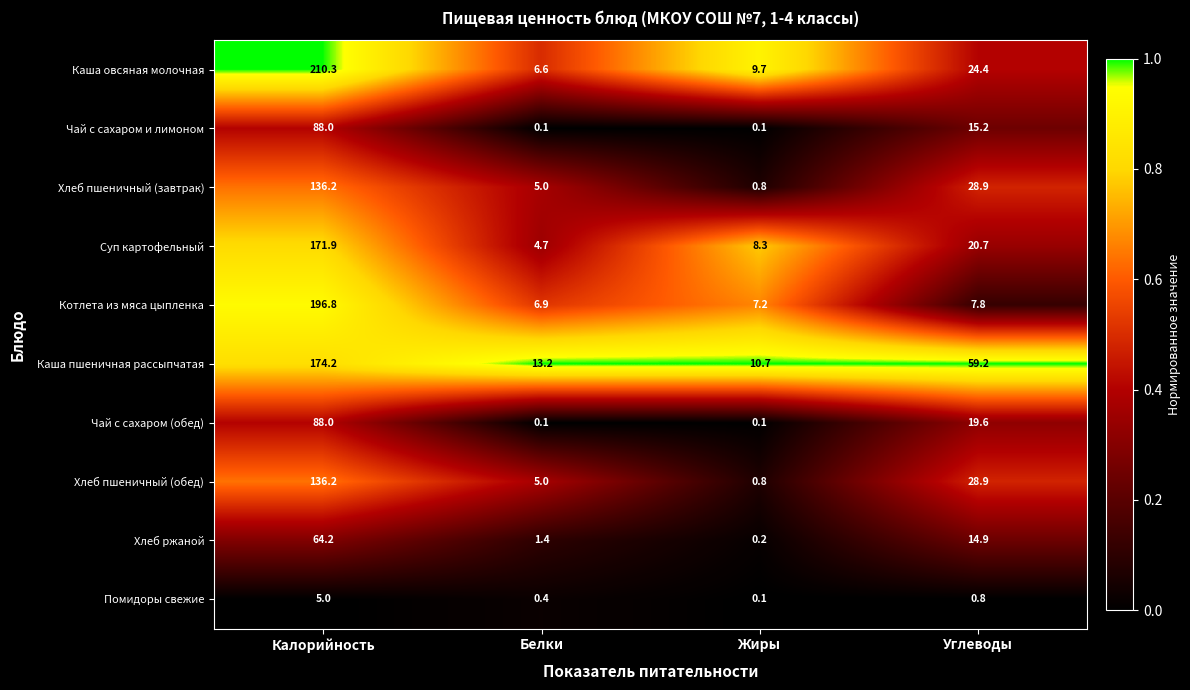

List the labels in order of Каша овсяная молочная value, largest first.

Калорийность, Углеводы, Жиры, Белки